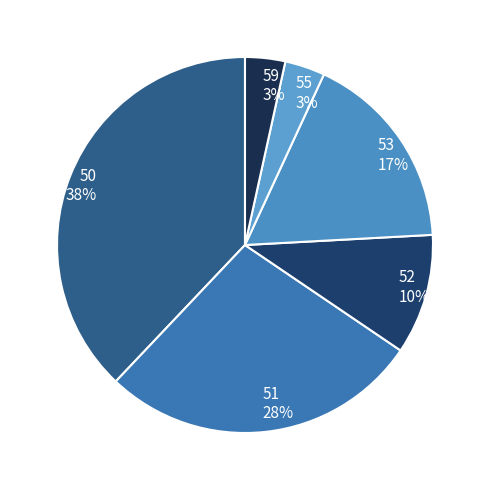

What is the ratio of the value at 59 to the value at 55?

1.0